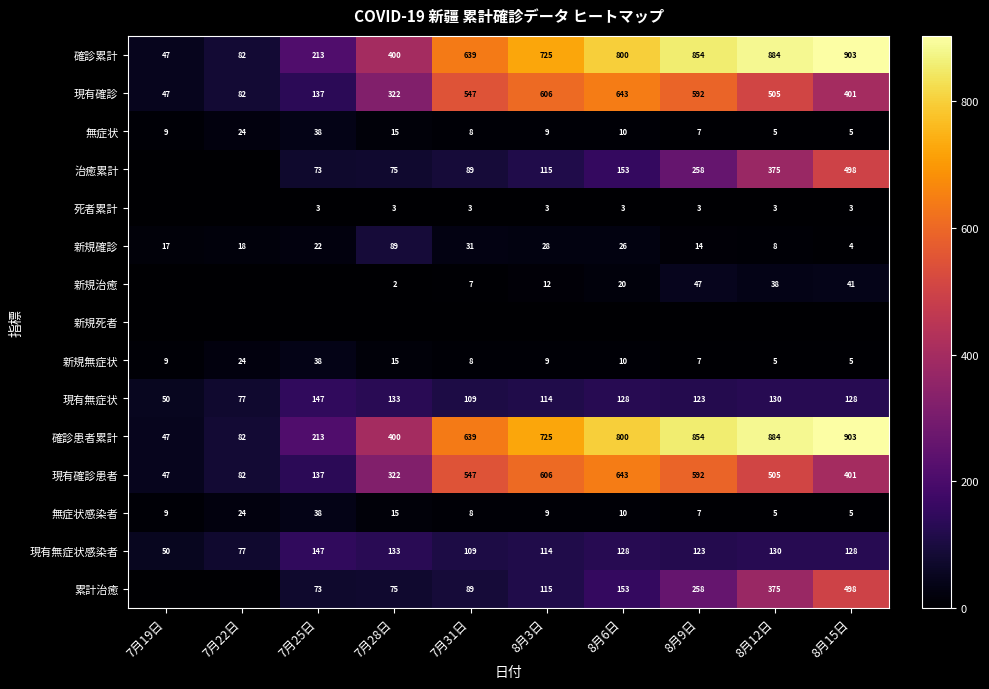

What is the approximate value of 新規確診 at 8月15日?

4